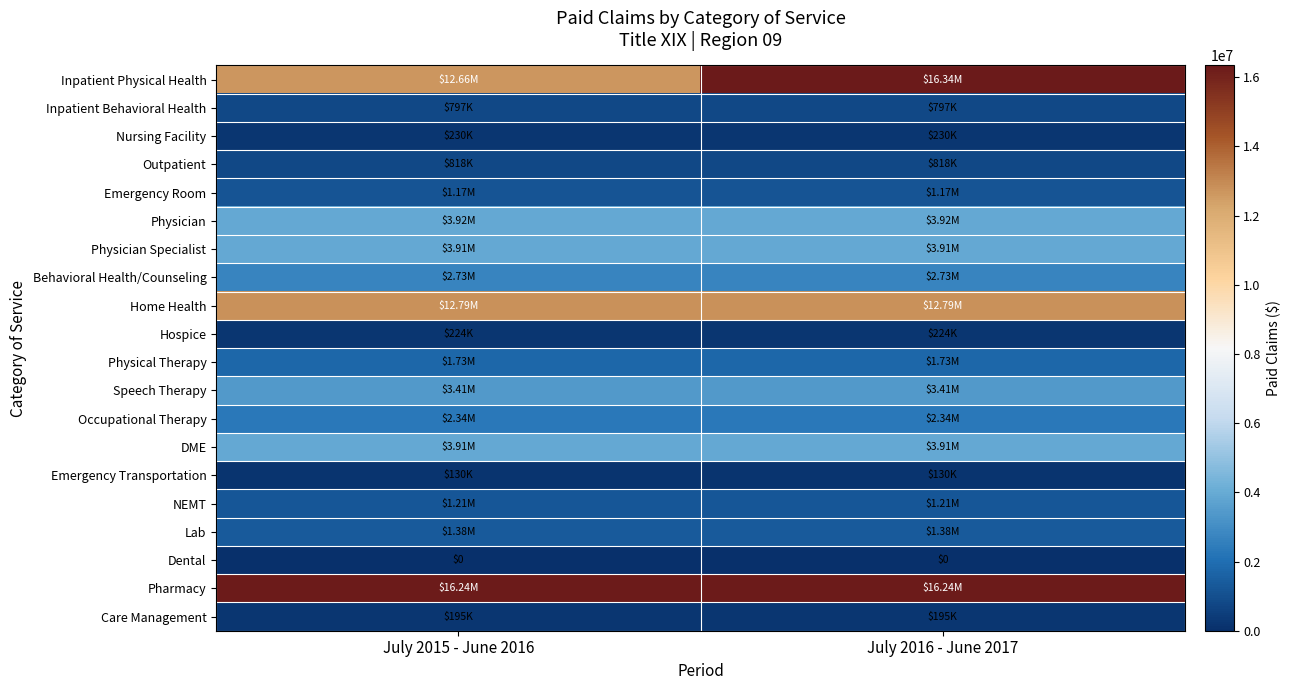

Is it true that Physician equals 795409.1 at July 2015 - June 2016?

False